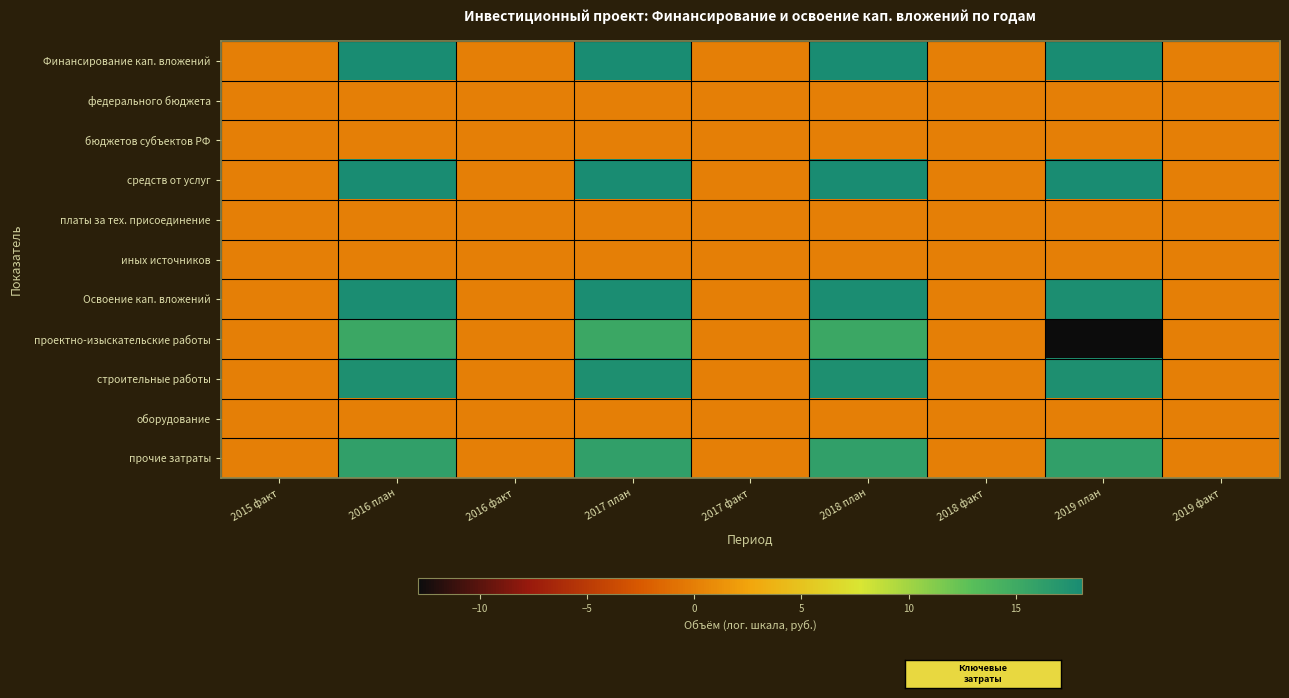

Which series has the largest range (max minus min)?

проектно-изыскательские работы